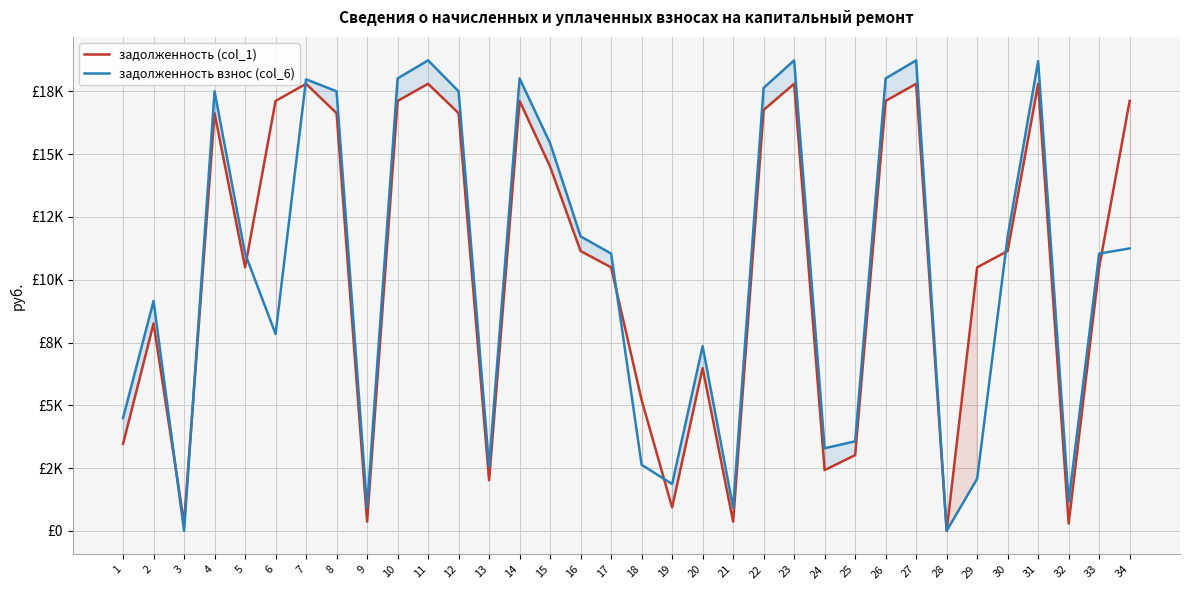

What is the average value of the задолженность взнос (col_6) series?

10239.9